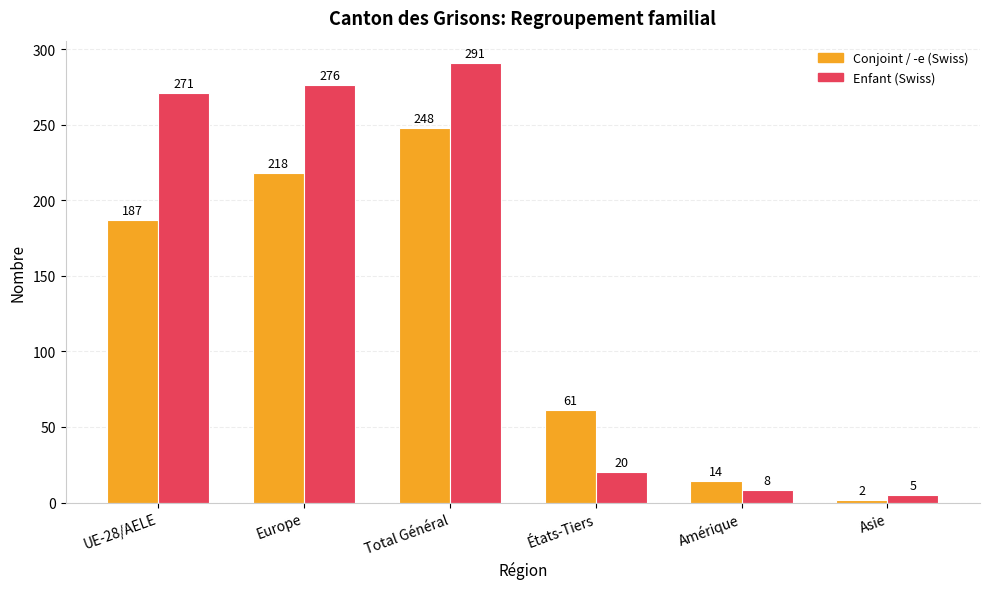

What are all the series names shown in the legend?

Conjoint / -e (Swiss), Enfant (Swiss)